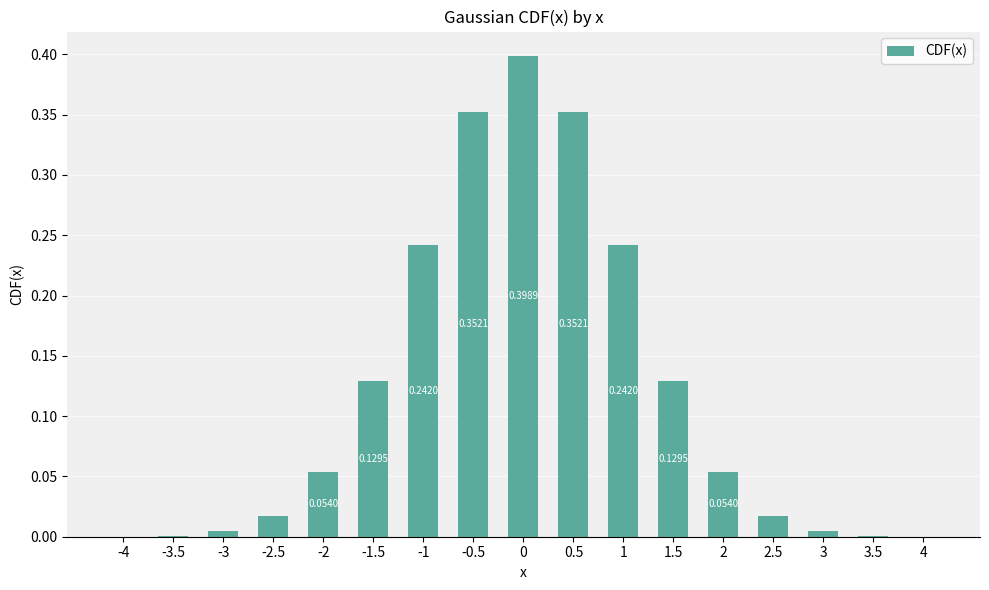

What is the change in value from -3 to 1.5?

+0.1